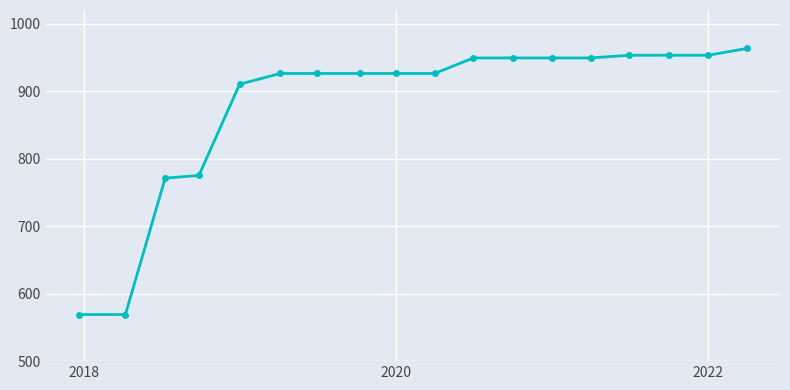

What is the value of the 18th point from the left?

963